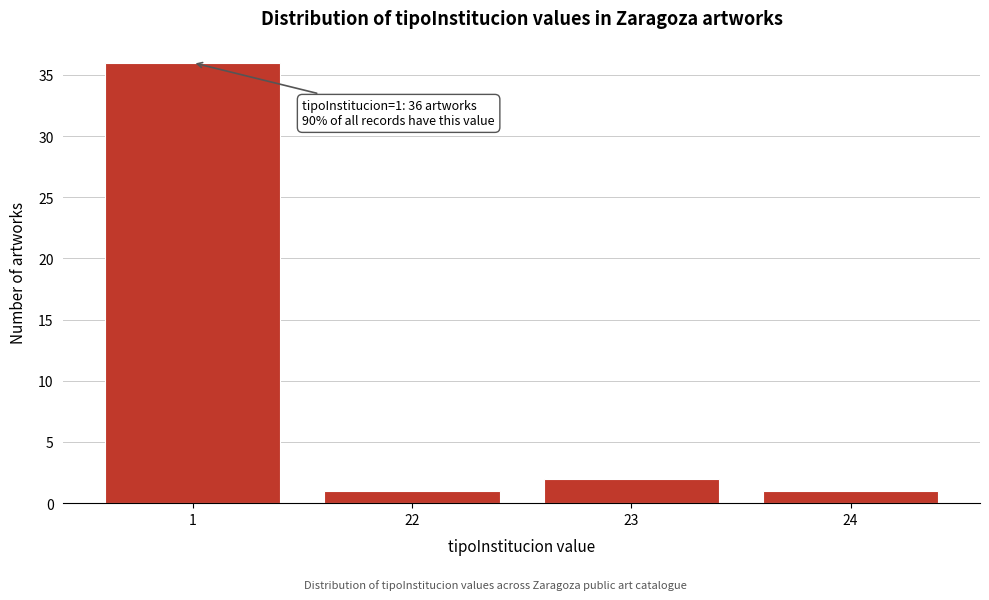

Reading right to left, what are all the values shown in this chart?

24=1	23=2	22=1	1=36